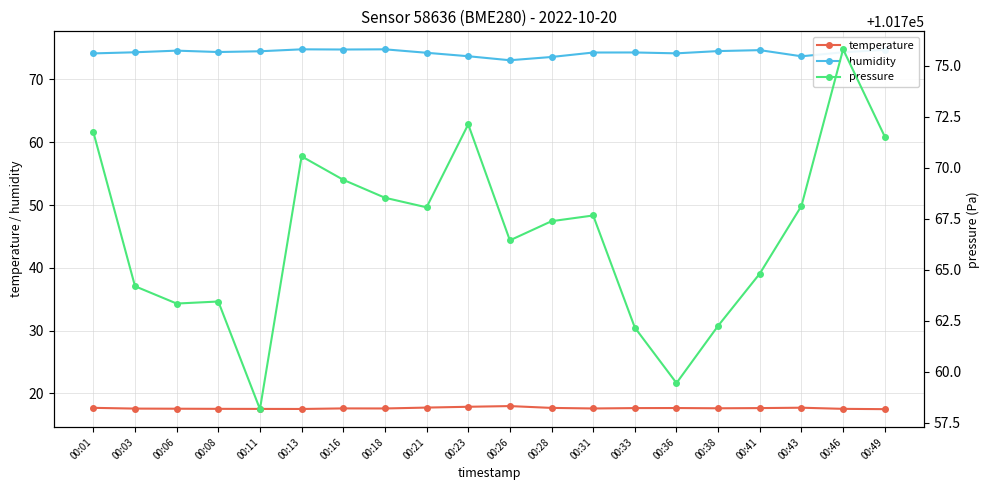

What are all the series names shown in the legend?

temperature, humidity, pressure